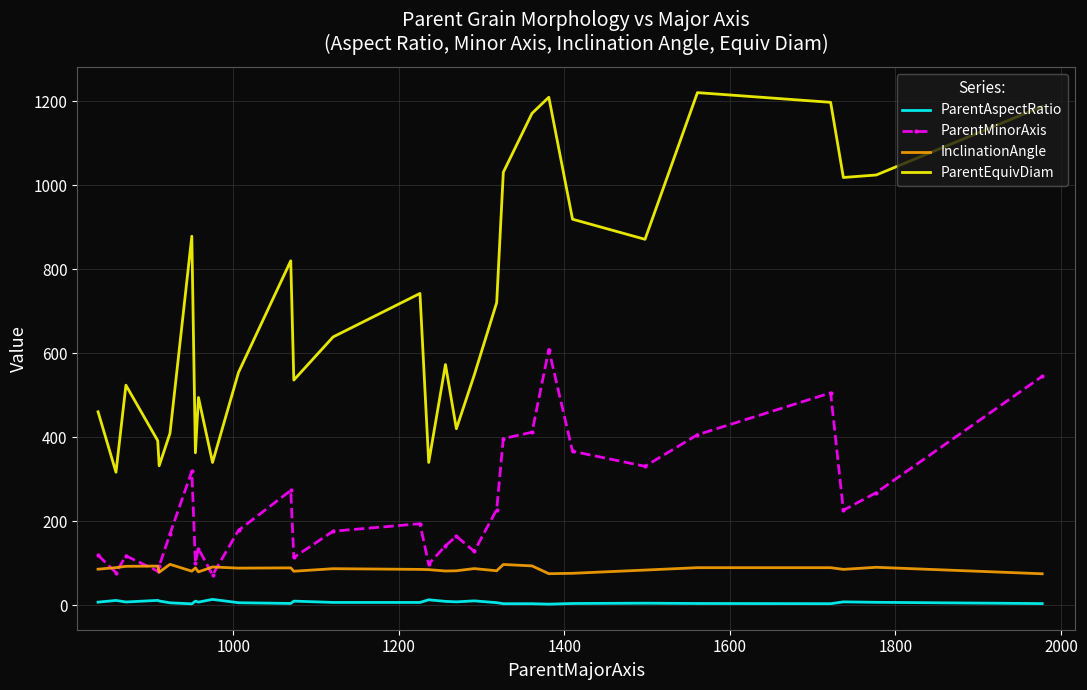

What is the lowest value of the InclinationAngle series?

74.6